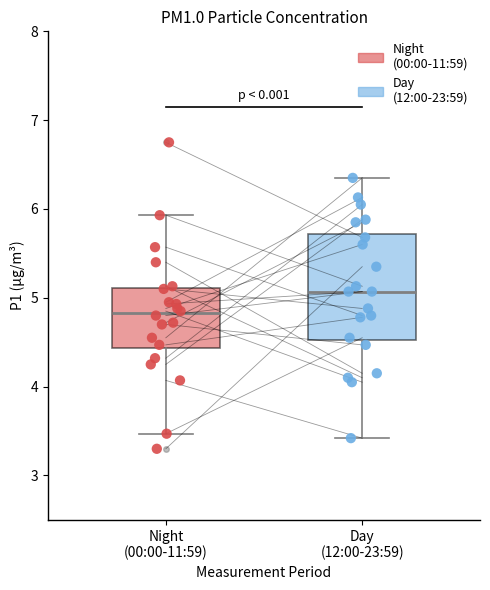

Where is the lower edge of the box for Day (12:00-23:59) on the y-axis? The values are not printed on the chart, so give them approximately, as read against the axis.

4.5